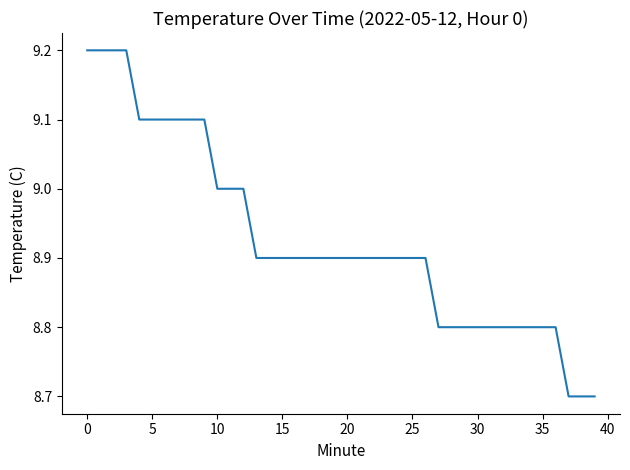

What is the difference between the maximum and minimum values?

0.5